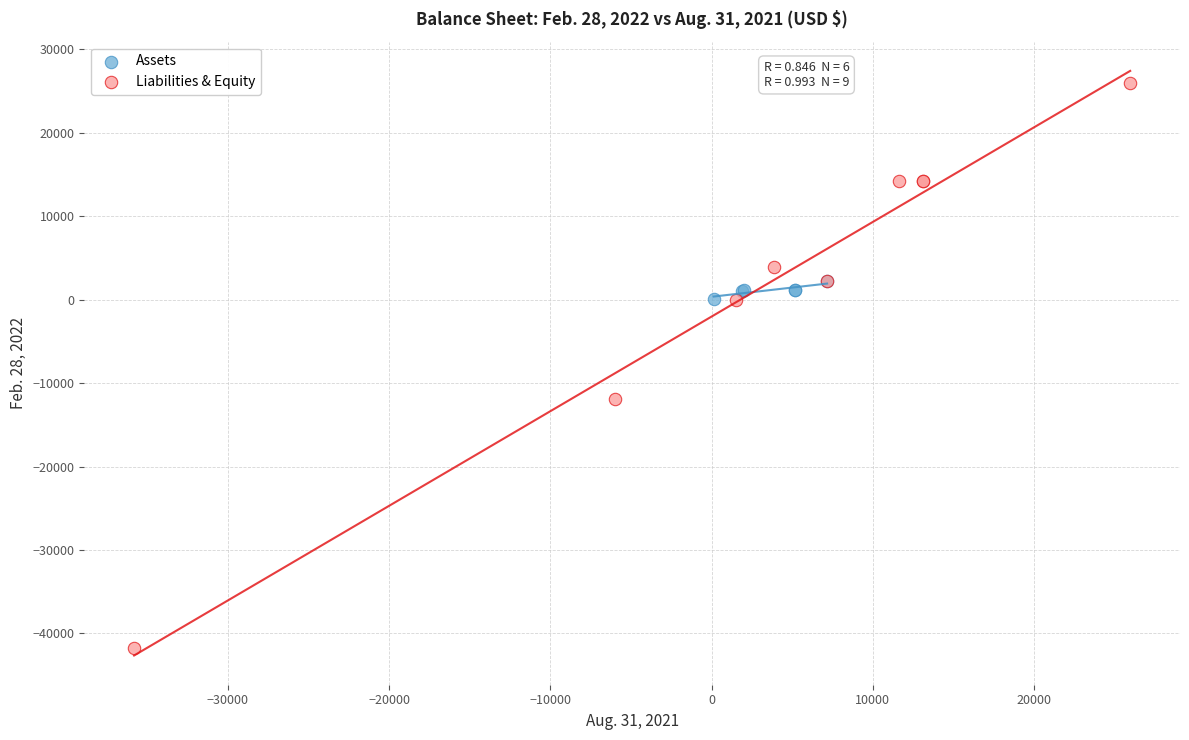

Which series contains the lowest Y value?

Liabilities & Equity